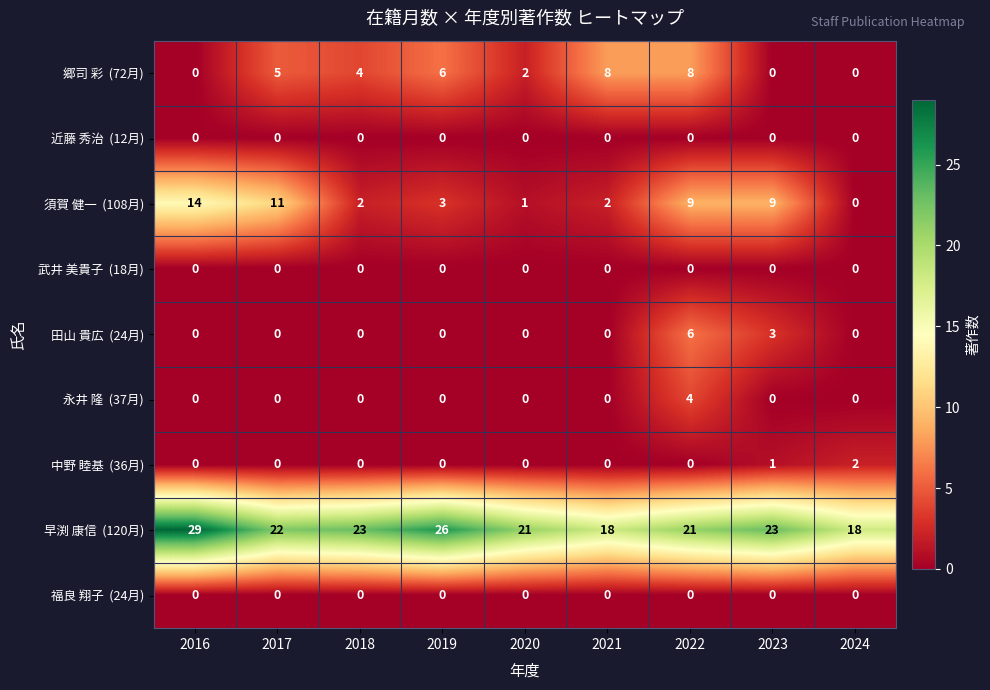

At which category is the sum across all series the highest?

2022